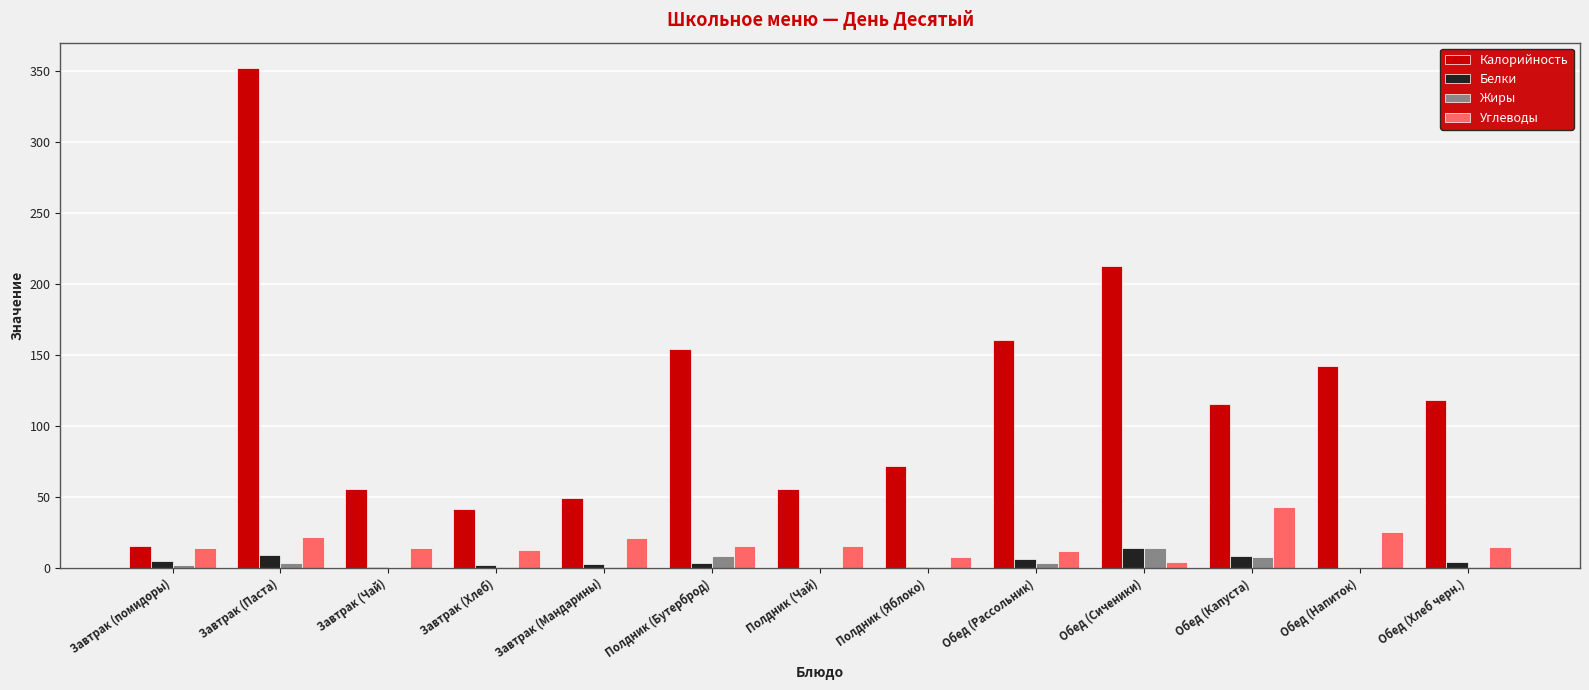

What is the spread (max minus min) of values at Обед (Хлеб черн.)?

117.6